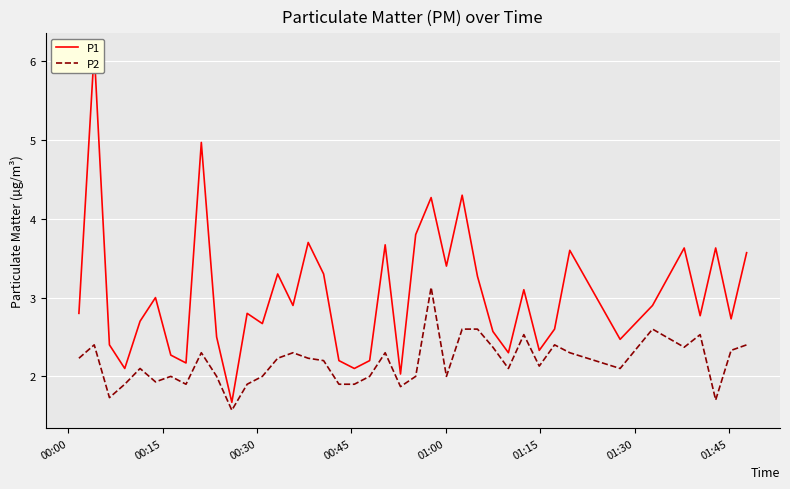

List the series in order of their peak value, lowest first.

P2, P1